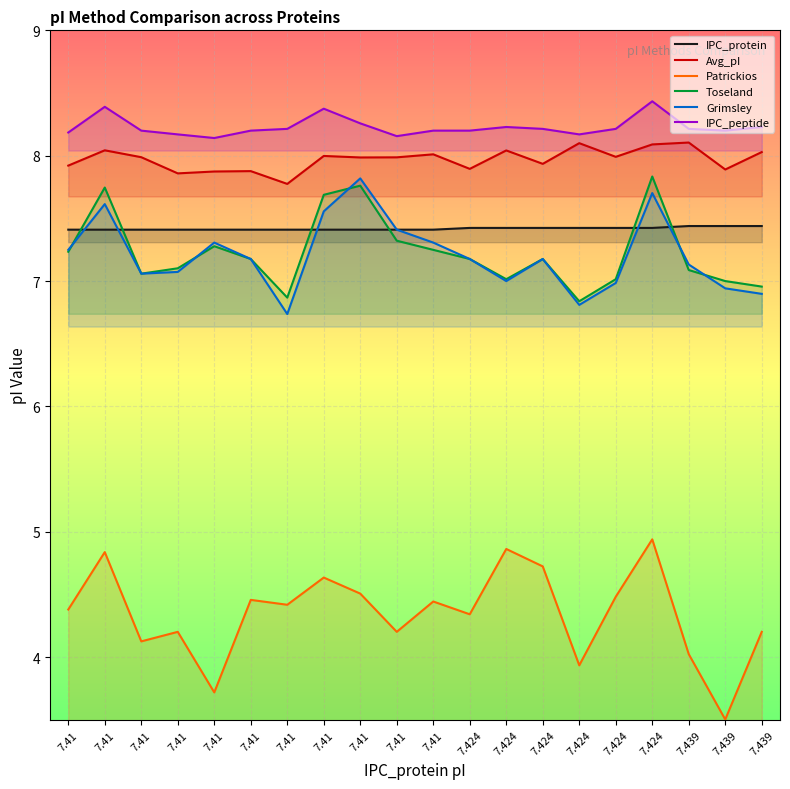

Which series has the widest spread of values?

Patrickios